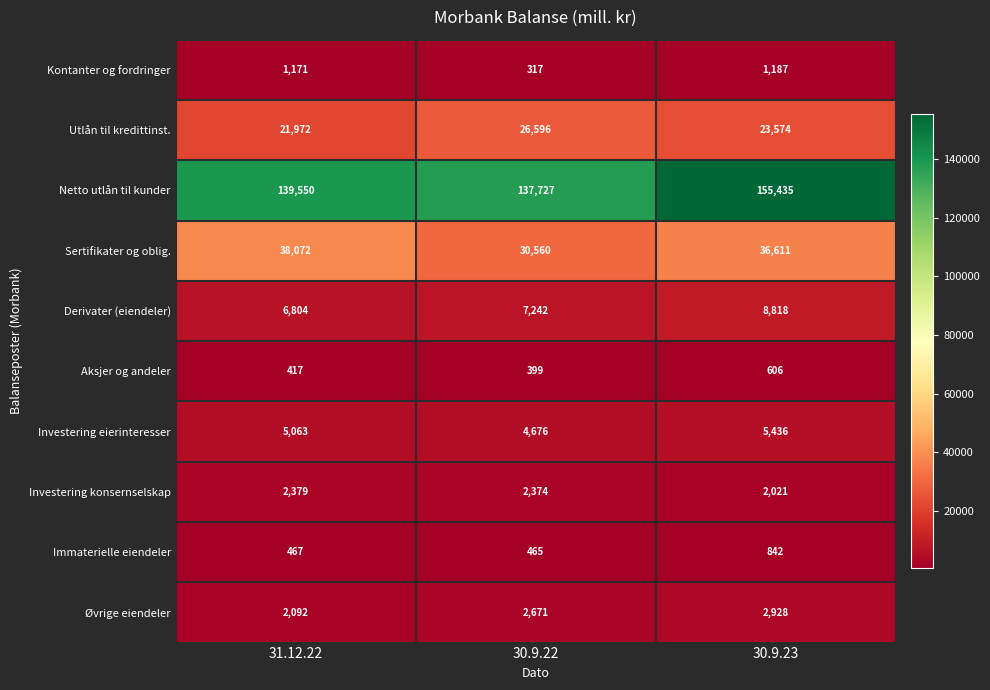

At which label does Investering eierinteresser reach its peak?

30.9.23